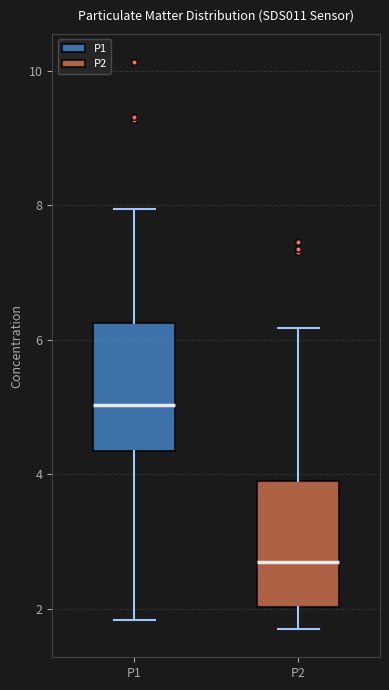

Reading left to right, transcribe this box plot: for each box, give where its median line is, the range the box spans, and where its two whiskers end, as read against the y-axis. The values are not printed on the chart, so give them approximately, as read against the axis.

P1: median 5.0, box 4.4 to 6.2, whiskers 1.8 to 8.0
P2: median 2.8, box 2.0 to 4.0, whiskers 1.8 to 6.2